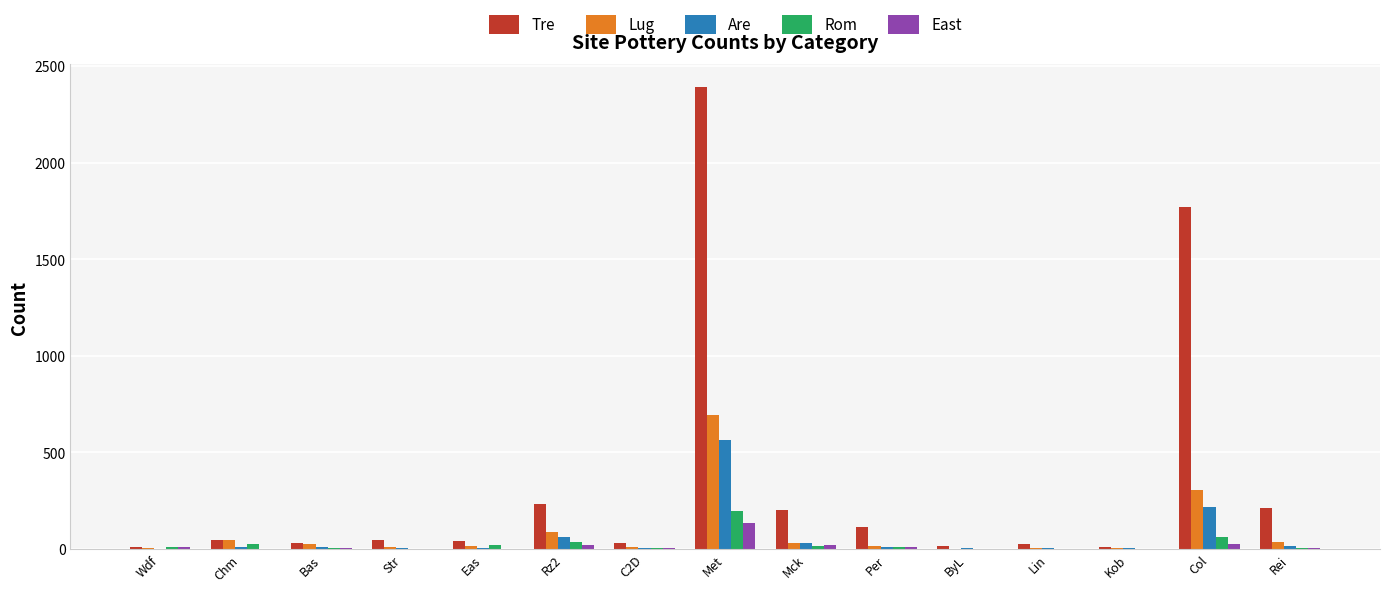

How many series are shown in this chart?

5